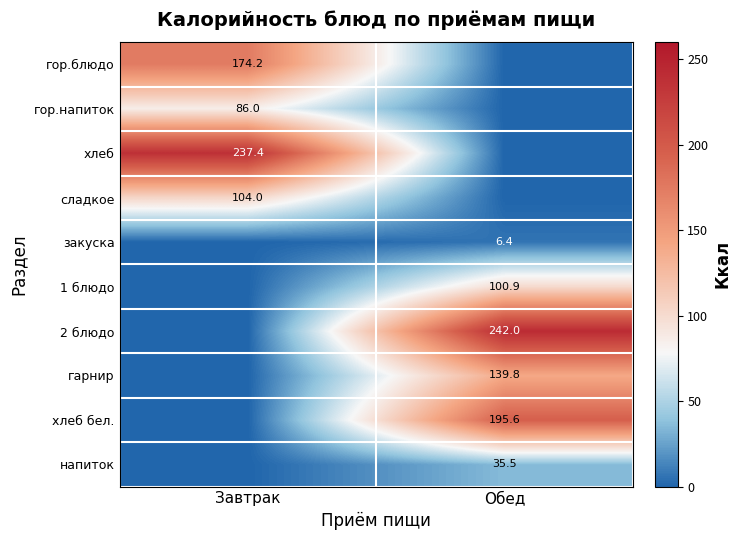

What is the difference between the highest and lowest values at Завтрак?

237.4